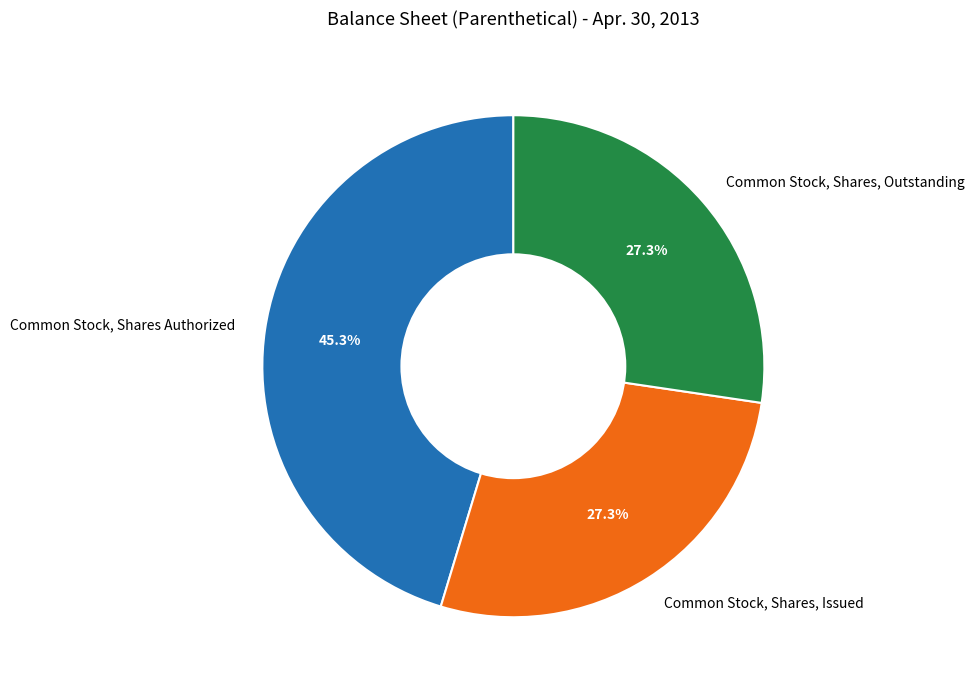

What percentage is the Common Stock, Shares Authorized slice, to the nearest percent?

45%